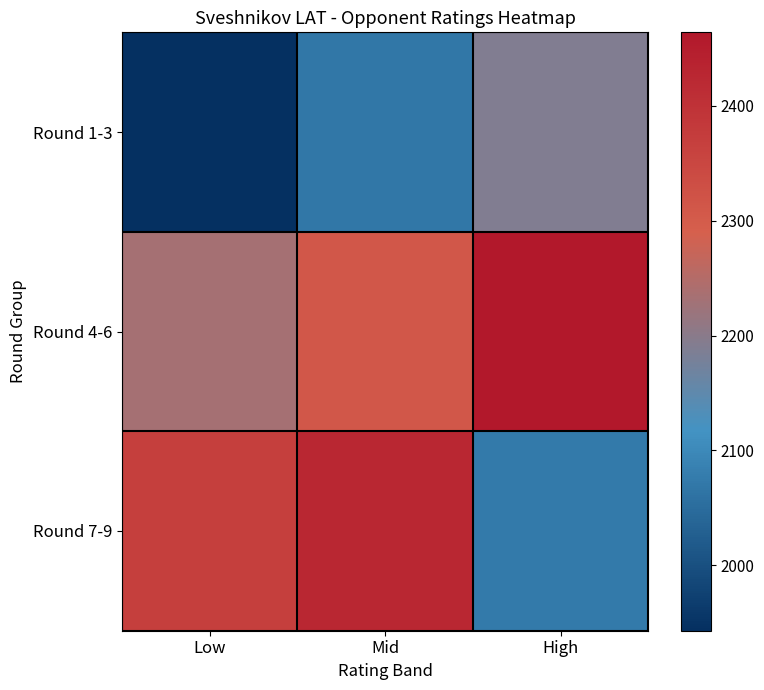

Rank the series by their average value, from highest to lowest.

Round 4-6, Round 7-9, Round 1-3